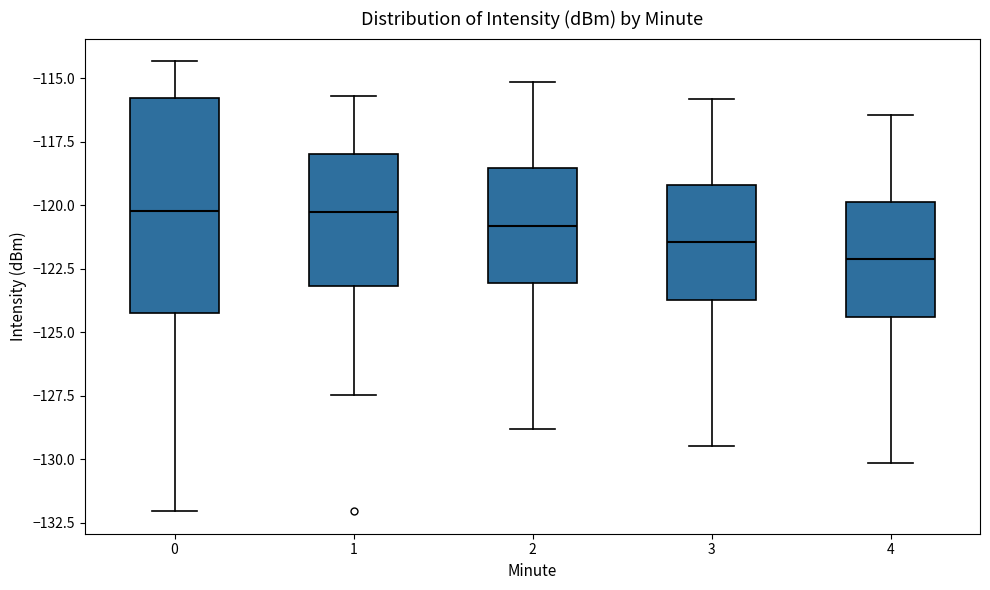

Reading left to right, transcribe this box plot: for each box, give where its median line is, the range the box spans, and where its two whiskers end, as read against the y-axis. The values are not printed on the chart, so give them approximately, as read against the axis.

0: median -120.0, box -124.0 to -116.0, whiskers -132.0 to -114.5
1: median -120.5, box -123.0 to -118.0, whiskers -127.5 to -115.5
2: median -121.0, box -123.0 to -118.5, whiskers -129.0 to -115.0
3: median -121.5, box -123.5 to -119.0, whiskers -129.5 to -116.0
4: median -122.0, box -124.5 to -120.0, whiskers -130.0 to -116.5